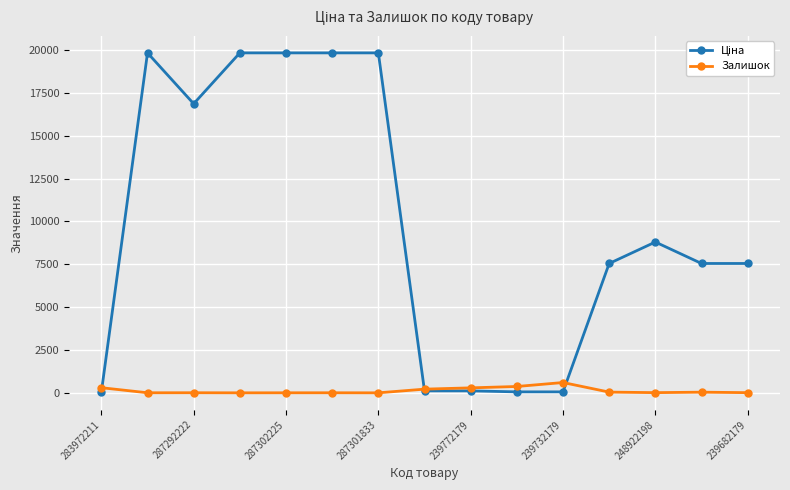

True or false: Залишок has more than 0 points higher than both neighbors.

True